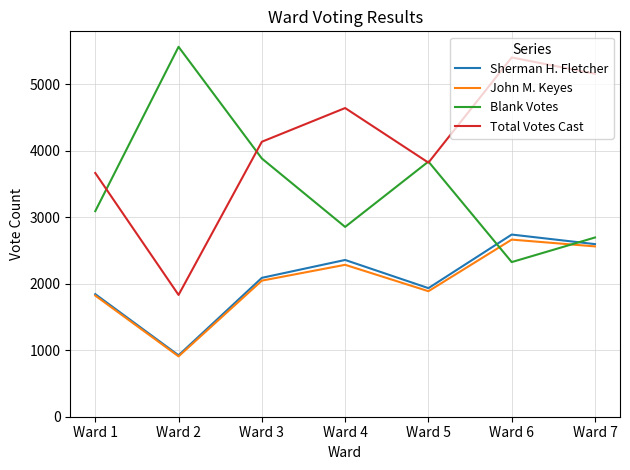

What is the total value across all series at Ward 3?

12156